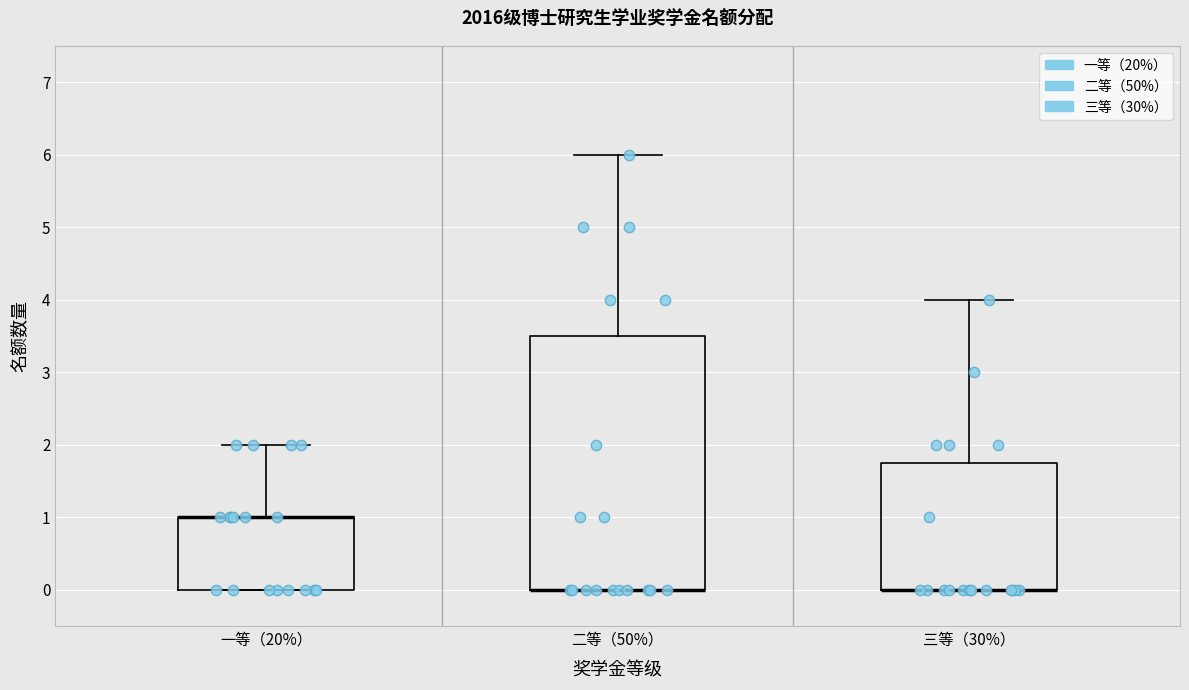

Which box is the tallest, from its lower edge to its upper edge?

二等（50%）